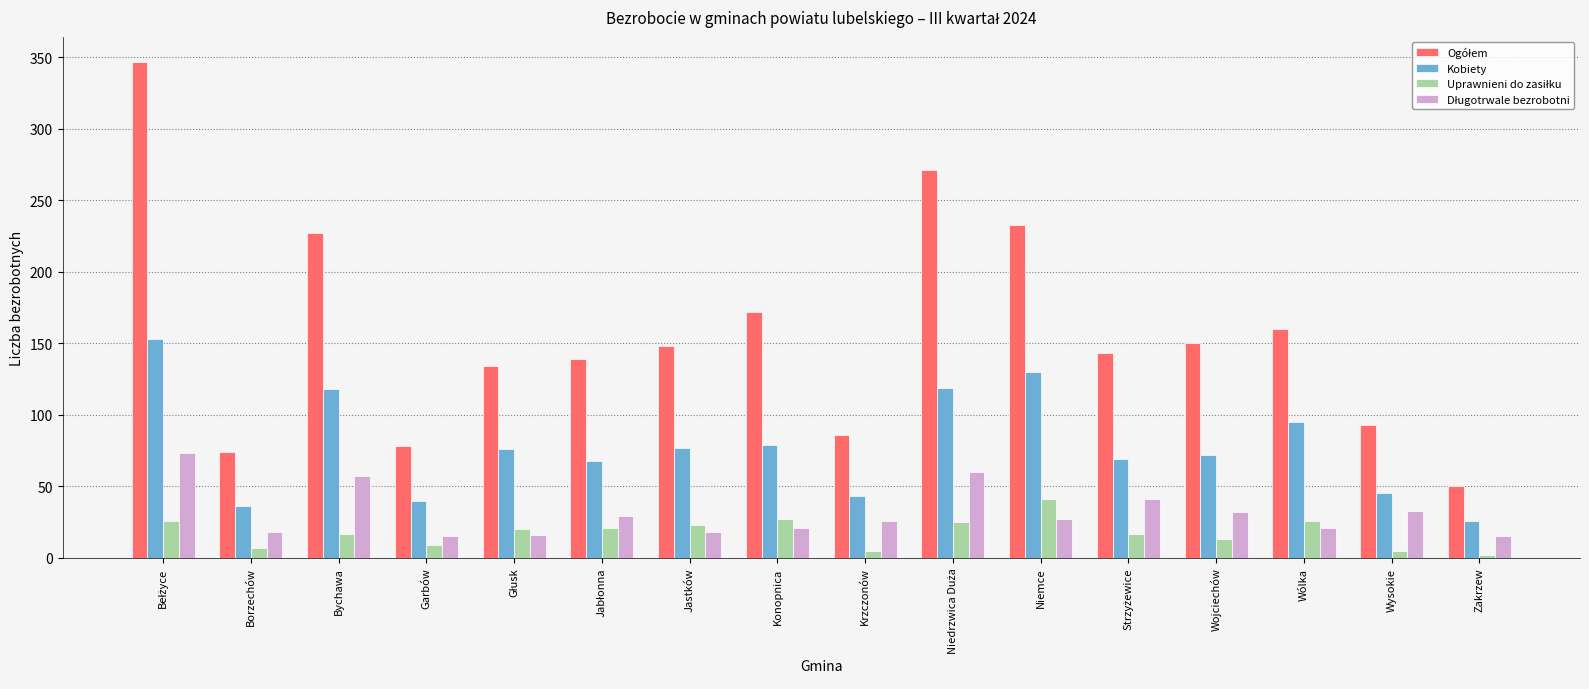

What is the label of the 10th bar from the right?

Jastków